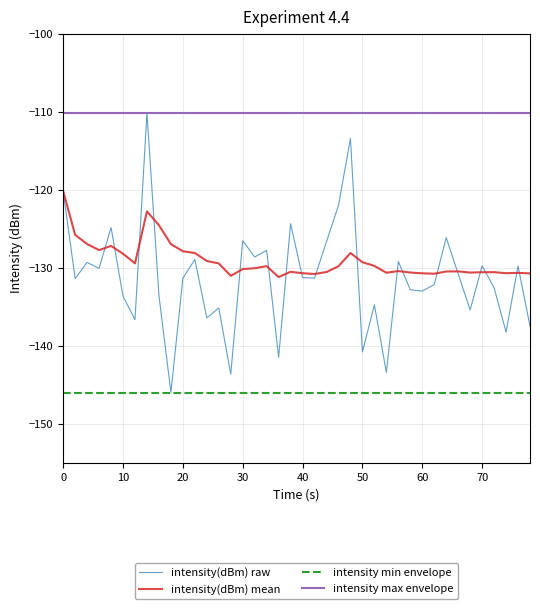

Which series has the widest spread of values?

intensity(dBm) raw